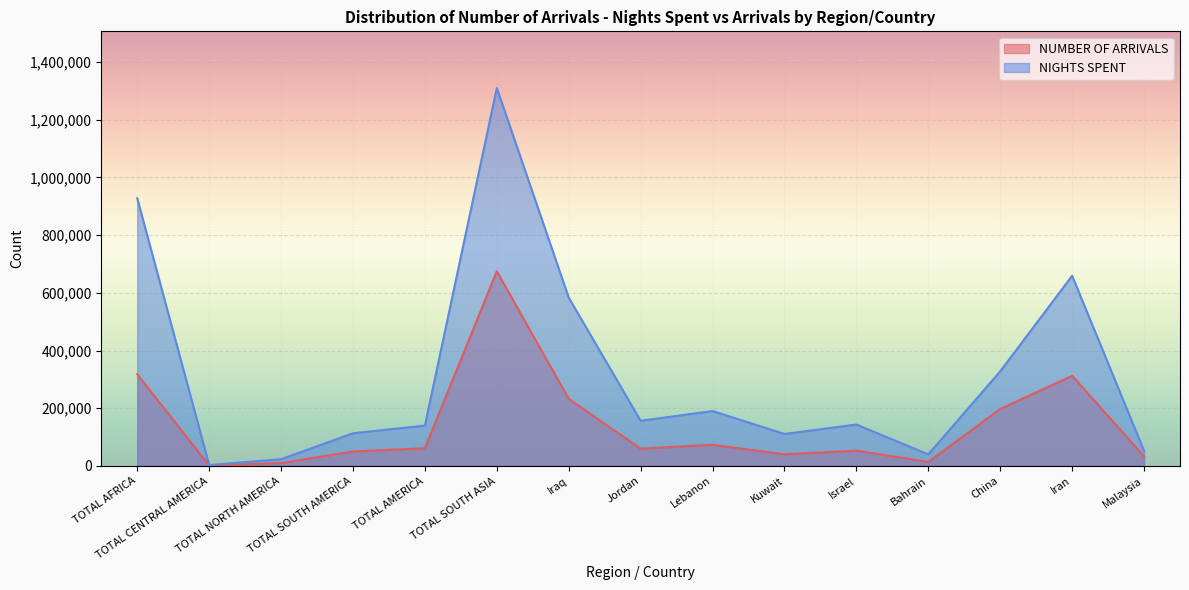

Reading left to right, what are all the values shown in this chart?

NUMBER OF ARRIVALS: TOTAL AFRICA=317672	TOTAL CENTRAL AMERICA=1557	TOTAL NORTH AMERICA=9796	TOTAL SOUTH AMERICA=50063	TOTAL AMERICA=61416	TOTAL SOUTH ASIA=674522	Iraq=232405	Jordan=59922	Lebanon=73236	Kuwait=40416	Israel=53057	Bahrain=13844	China=197466	Iran=312246	Malaysia=33398
NIGHTS SPENT: TOTAL AFRICA=927527	TOTAL CENTRAL AMERICA=3220	TOTAL NORTH AMERICA=23403	TOTAL SOUTH AMERICA=113290	TOTAL AMERICA=139913	TOTAL SOUTH ASIA=1309667	Iraq=583342	Jordan=156573	Lebanon=190326	Kuwait=110879	Israel=143527	Bahrain=40056	China=327934	Iran=659074	Malaysia=52510